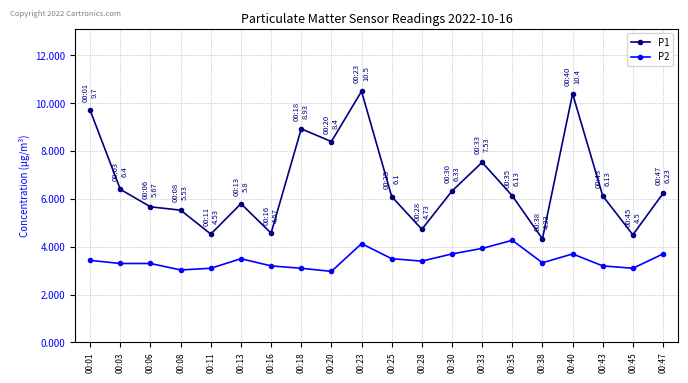

Rank the series by their average value, from lowest to highest.

P2, P1